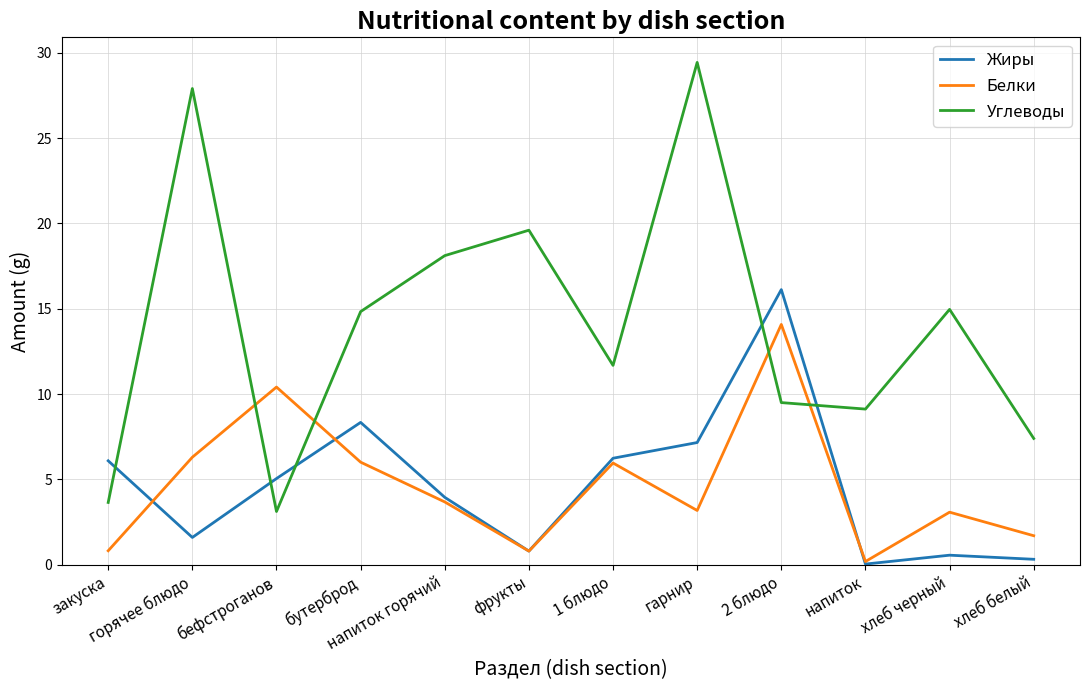

What is the average value of the Углеводы series?

14.1